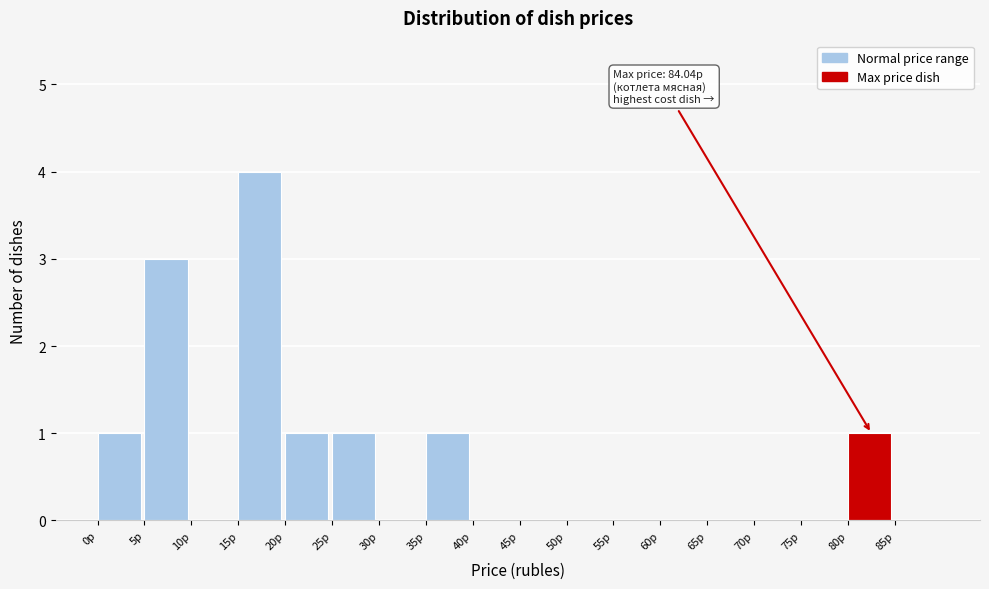

Over which range of the x-axis is the bar tallest?

15 to 20